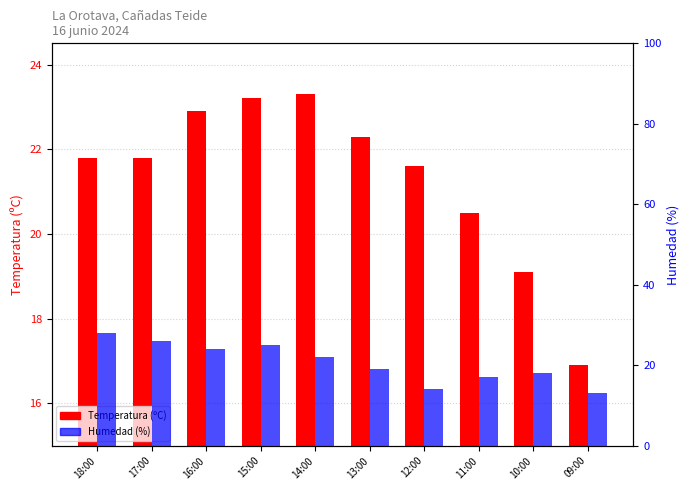

What is the sum of the Humedad (%) values at 18:00 and 11:00?

45.0